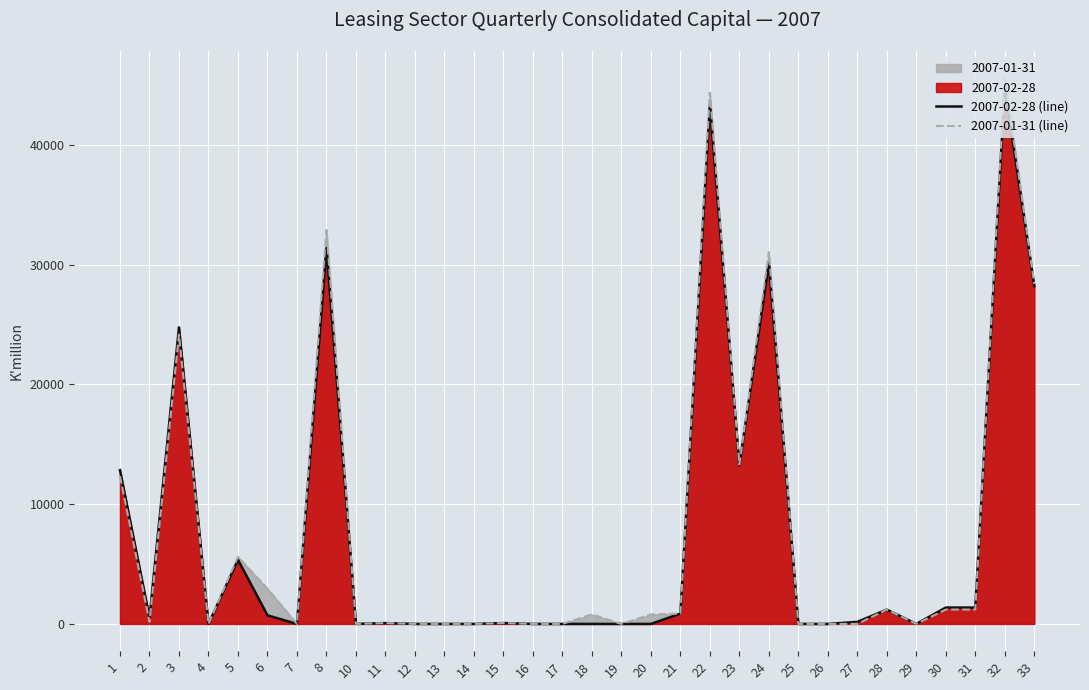

How many lines are shown in the chart?

2